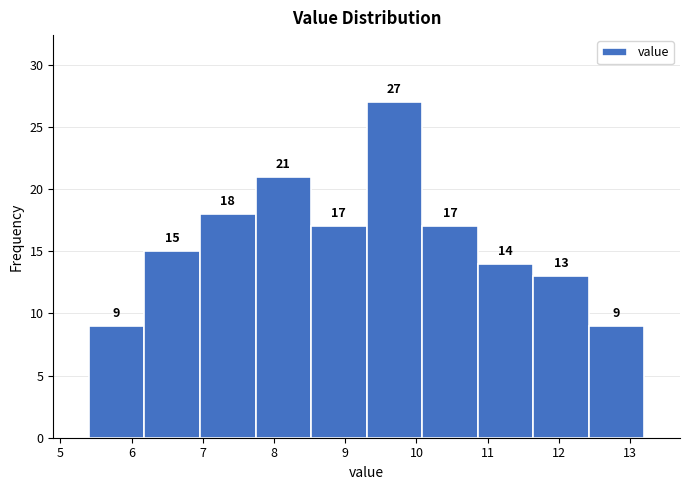

Reading left to right, list every bar in this chart as the range it spans on the x-axis followed by its height. The bar edges are not printed on the chart, so give them approximately, as read against the axis.

5.40 to 6.18: 9
6.18 to 6.96: 15
6.96 to 7.74: 18
7.74 to 8.52: 21
8.52 to 9.30: 17
9.30 to 10.08: 27
10.08 to 10.86: 17
10.86 to 11.64: 14
11.64 to 12.42: 13
12.42 to 13.20: 9